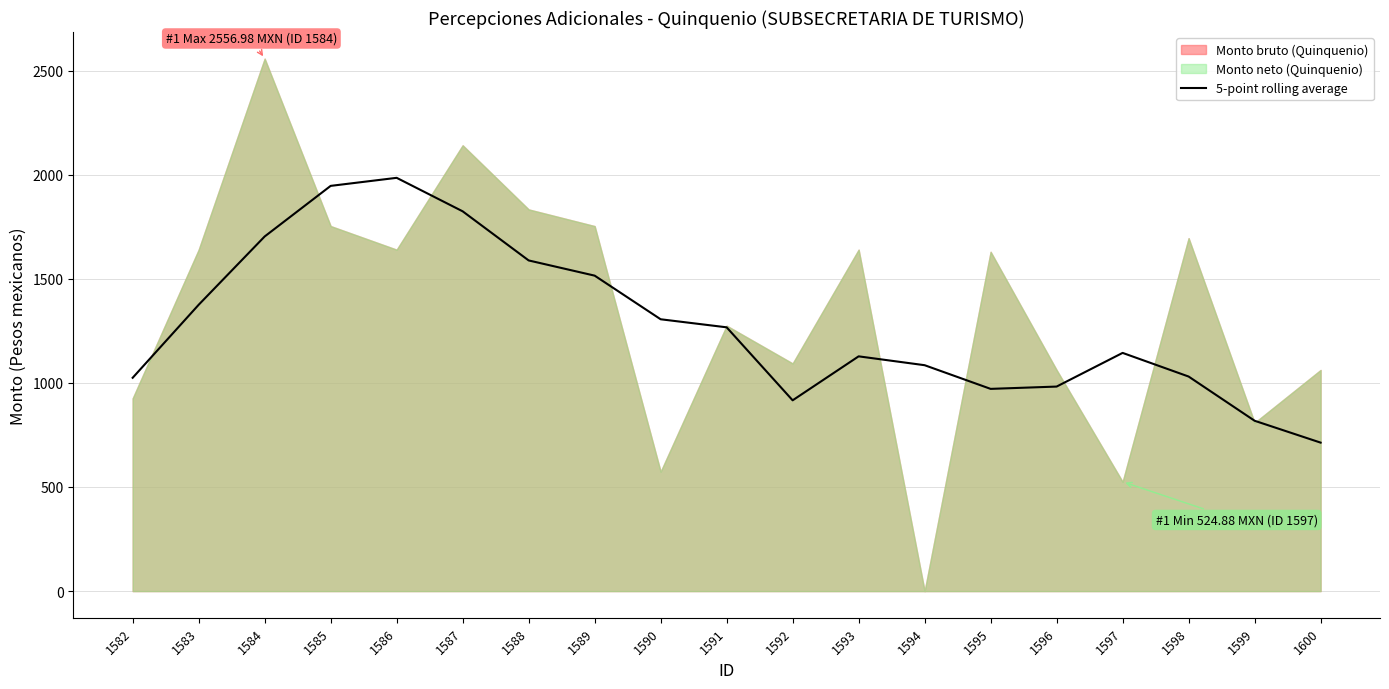

Does the chart have visible grid lines?

Yes